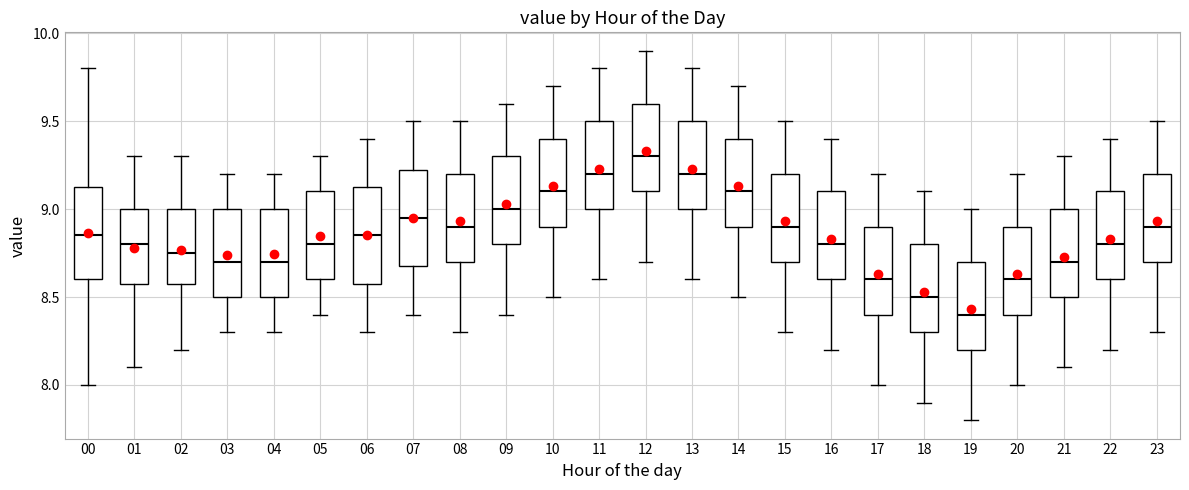

Where is the upper edge of the box at x = 07 on the y-axis? The values are not printed on the chart, so give them approximately, as read against the axis.

9.25